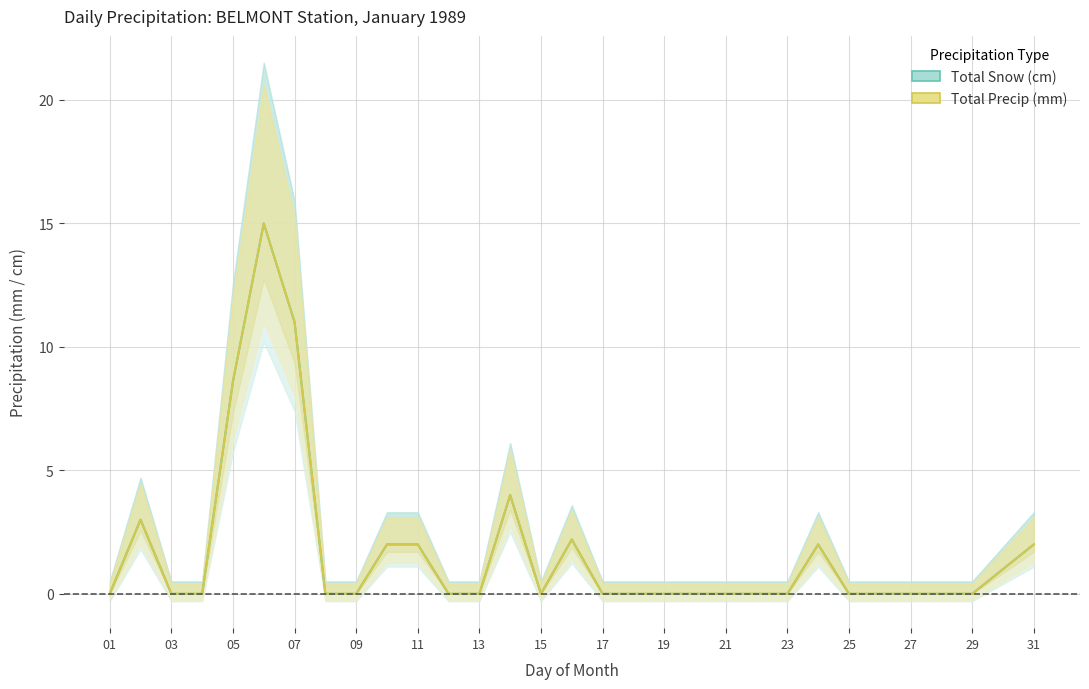

How many data points in Total Precip (mm) are above 0?

11